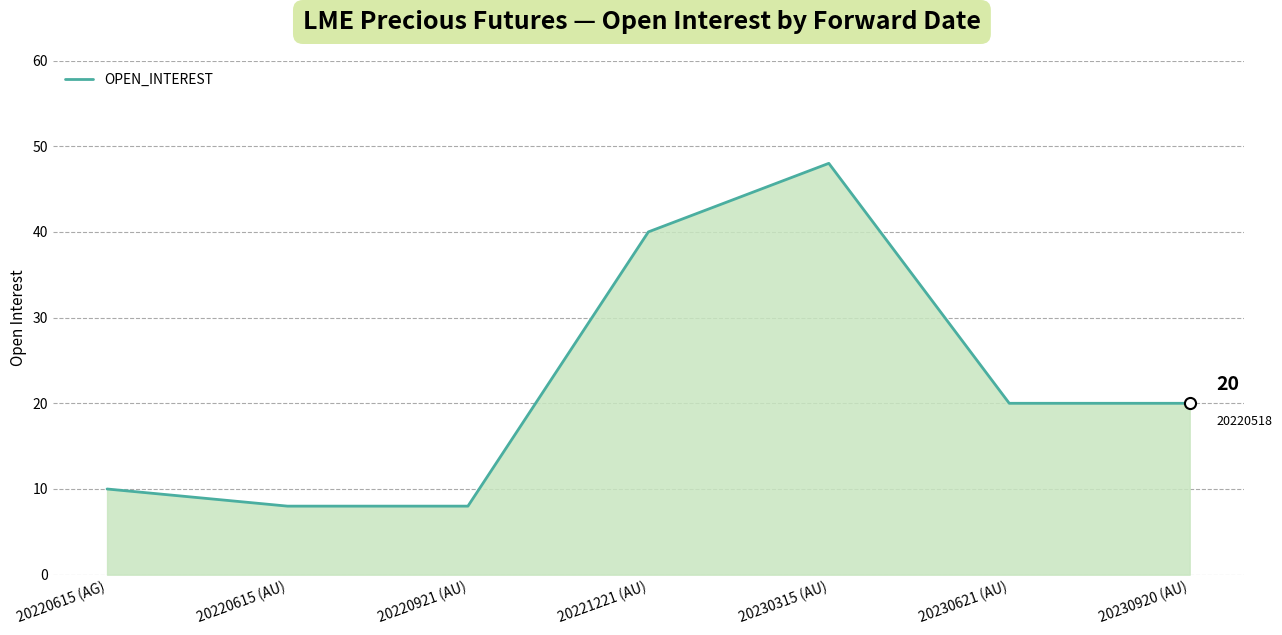

Does the chart have visible grid lines?

Yes